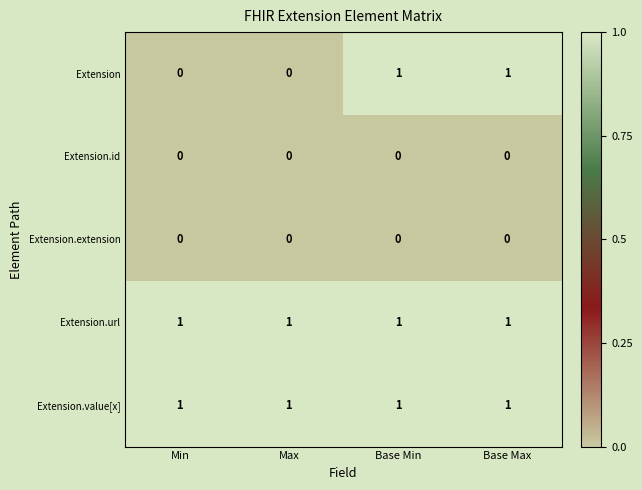

The value of Extension.url at Max is 0. True or false?

False